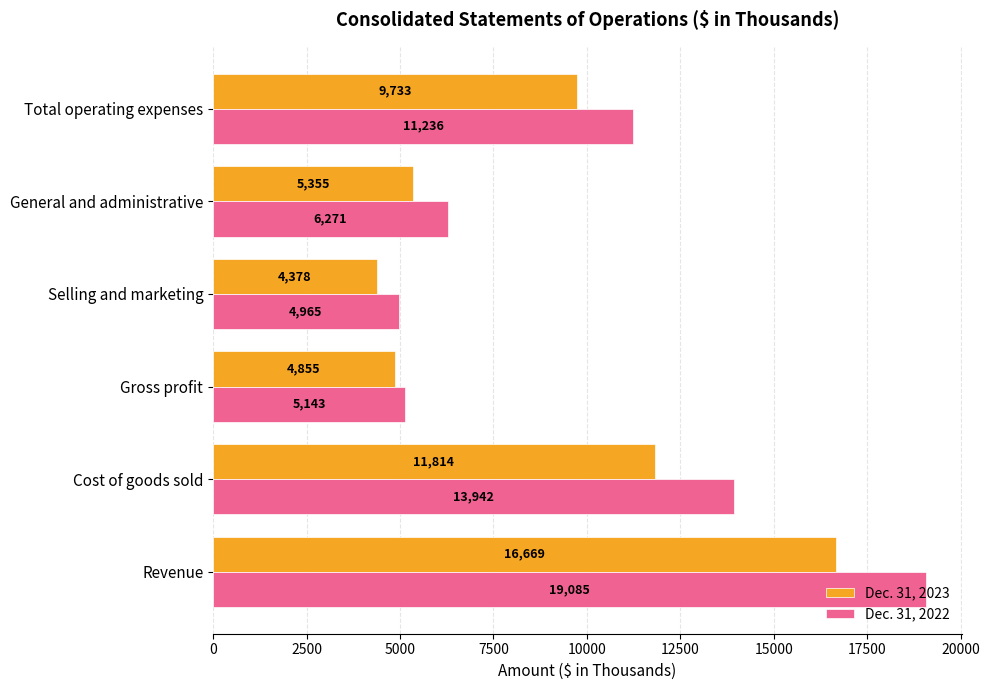

What is the approximate value of Dec. 31, 2022 at Revenue, to the nearest 50?

19100